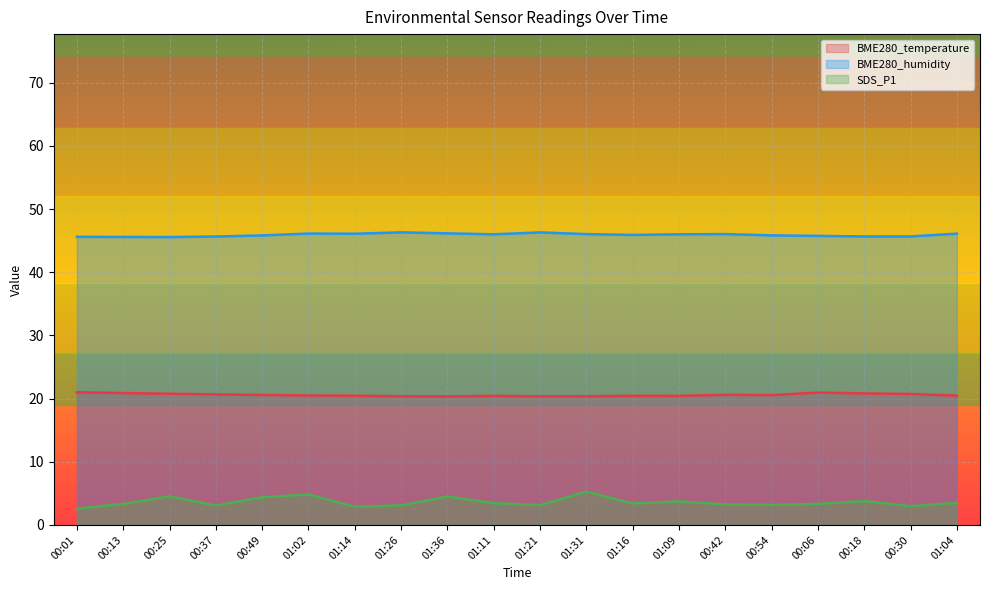

Reading left to right, what are all the values shown in this chart?

BME280_temperature: 21.0	20.9	20.8	20.7	20.6	20.5	20.4	20.4	20.4	20.4	20.4	20.4	20.4	20.4	20.6	20.6	20.9	20.8	20.7	20.5
BME280_humidity: 45.6	45.6	45.6	45.7	45.8	46.1	46.1	46.3	46.2	46.0	46.3	46.0	45.9	46.0	46.0	45.8	45.8	45.7	45.7	46.1
SDS_P1: 2.6	3.3	4.5	3.1	4.4	4.8	2.9	3.1	4.5	3.5	3.1	5.3	3.4	3.7	3.2	3.2	3.3	3.8	3.0	3.5